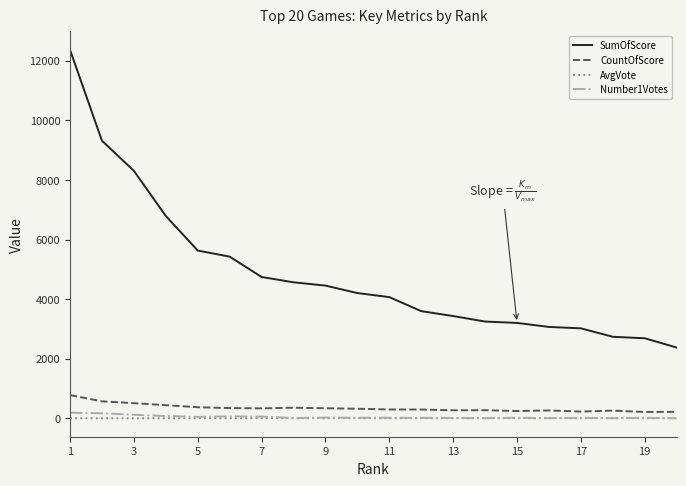

What is the average value of the AvgVote series?

7.6